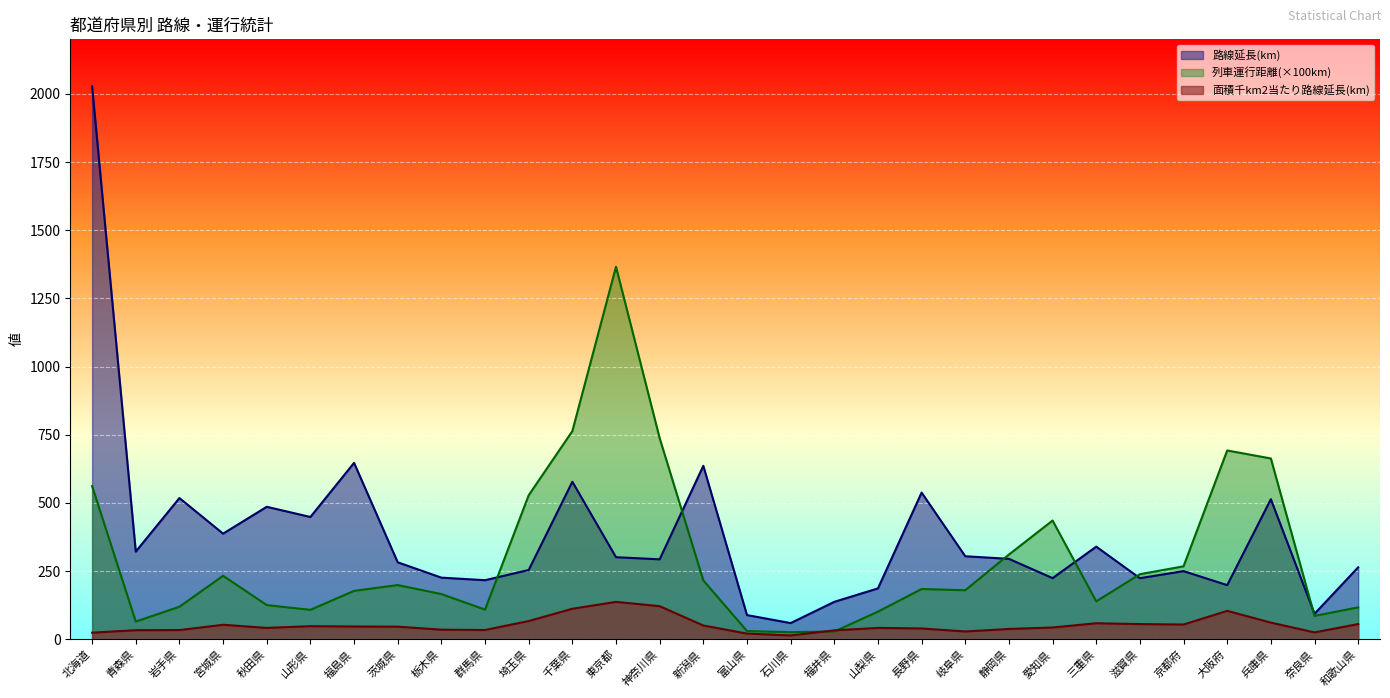

What is the average value of the 路線延長(km) series?

378.1